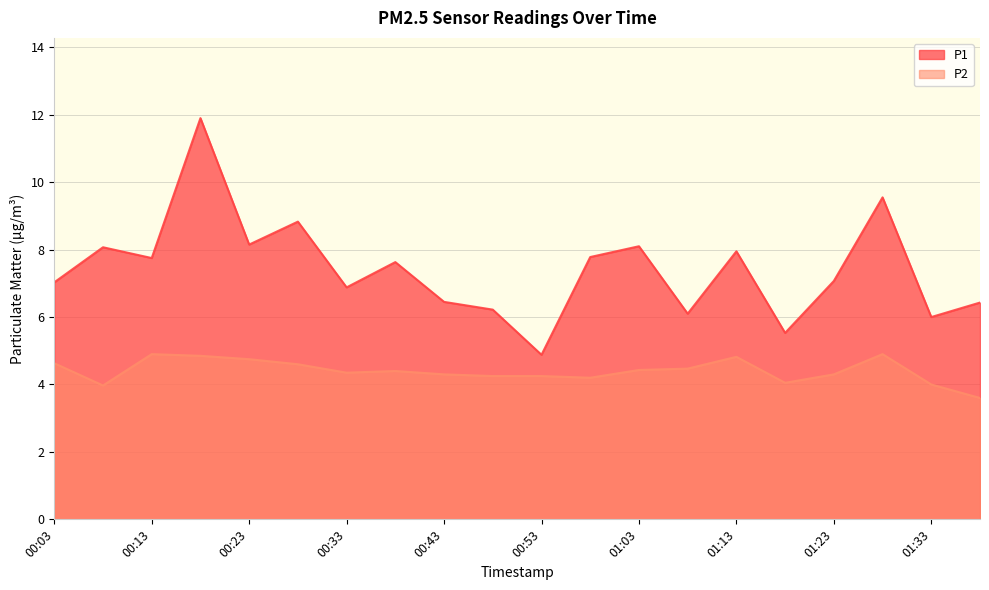

What is the maximum value for P2?

4.9